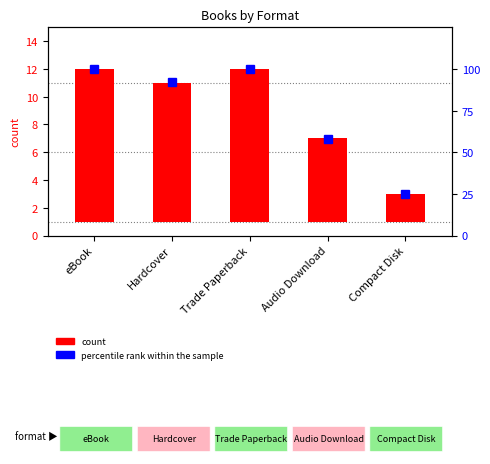

The count series shows 11 at Trade Paperback. True or false?

True